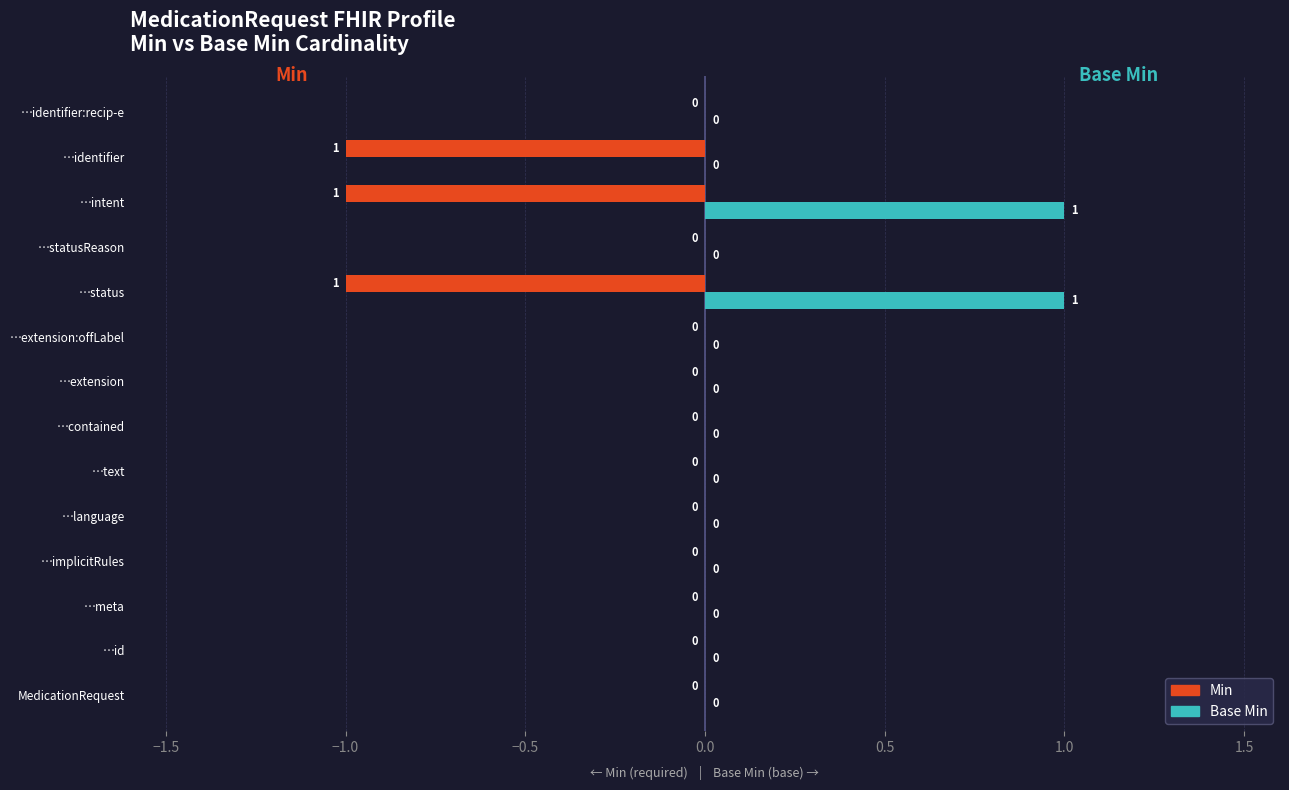

True or false: Min has a value of -1 at …intent.

True